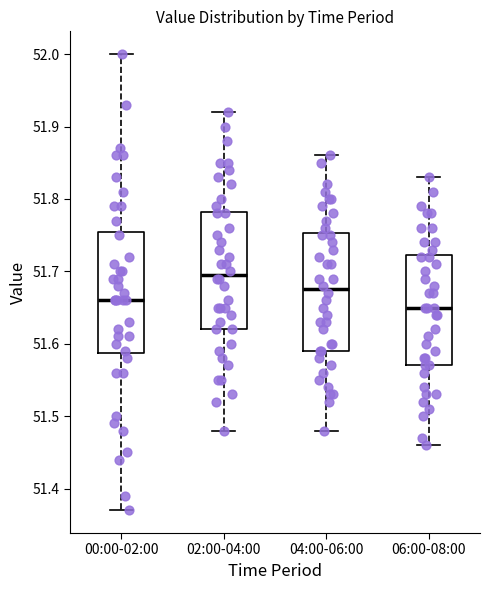

Reading left to right, read every box against the y-axis: the position of its median line, the range the box covers, and the ends of its whiskers. The values are not printed on the chart, so give them approximately, as read against the axis.

00:00-02:00: median 51.66, box 51.59 to 51.76, whiskers 51.37 to 52.00
02:00-04:00: median 51.70, box 51.62 to 51.78, whiskers 51.48 to 51.92
04:00-06:00: median 51.68, box 51.59 to 51.75, whiskers 51.48 to 51.86
06:00-08:00: median 51.65, box 51.57 to 51.72, whiskers 51.46 to 51.83